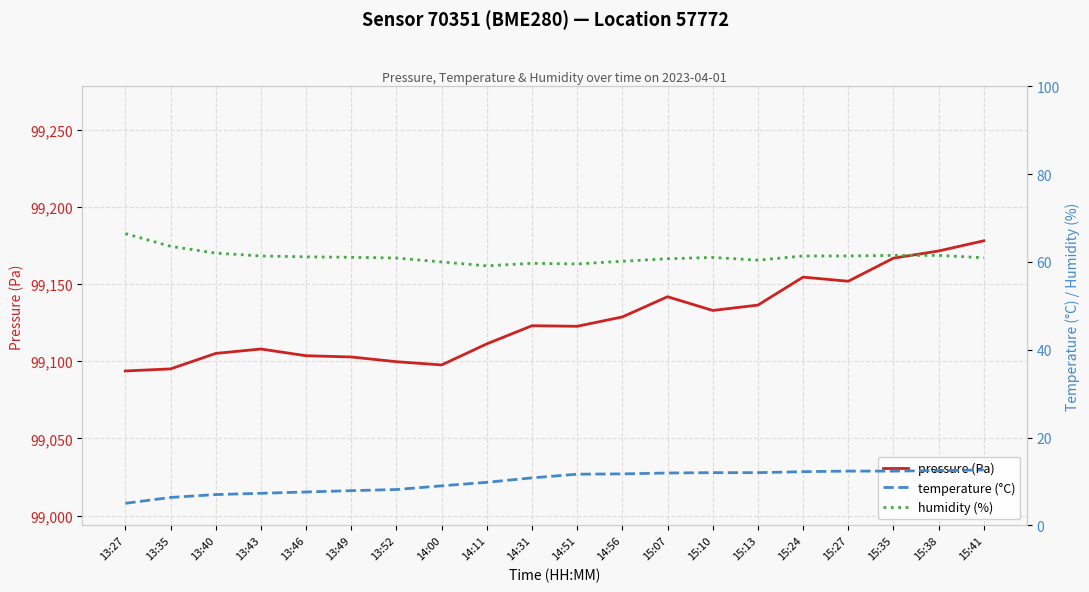

What is the sum of all pressure values?

1982524.9